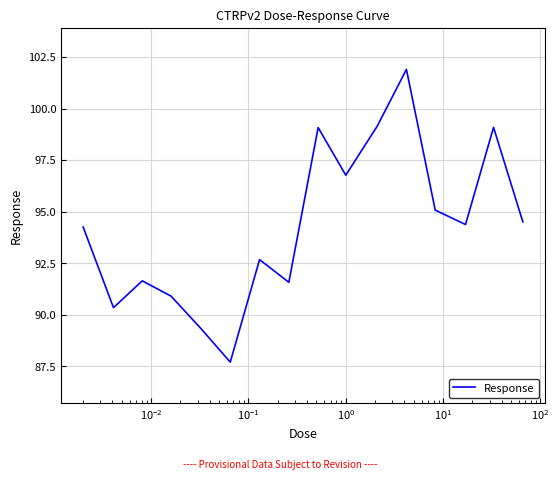

What is the difference between the maximum and minimum values?

14.2